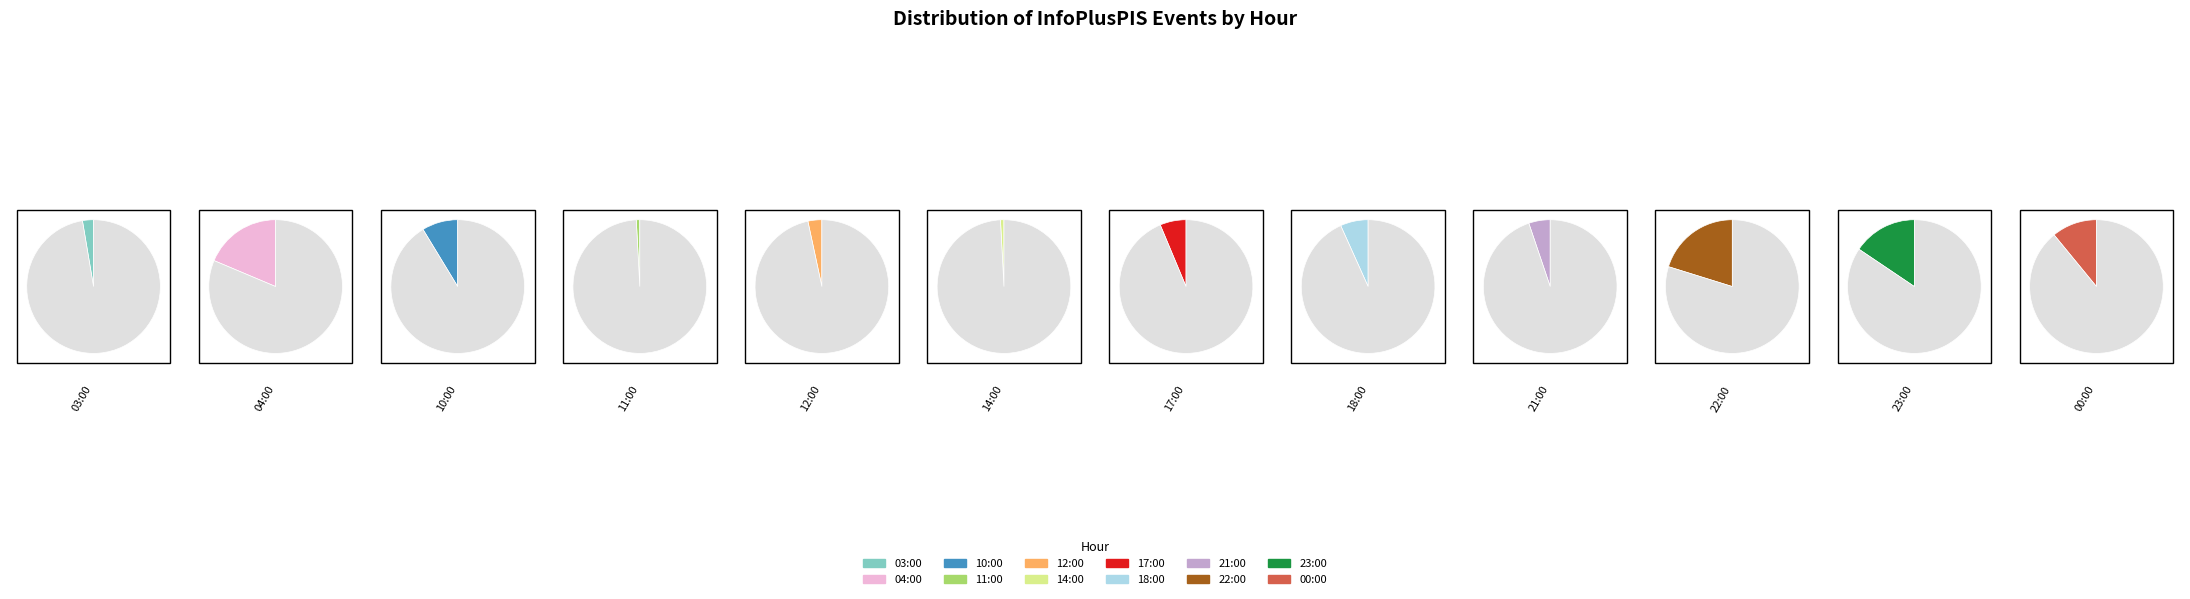

The 03:00 slice represents 14% of the pie. True or false?

False